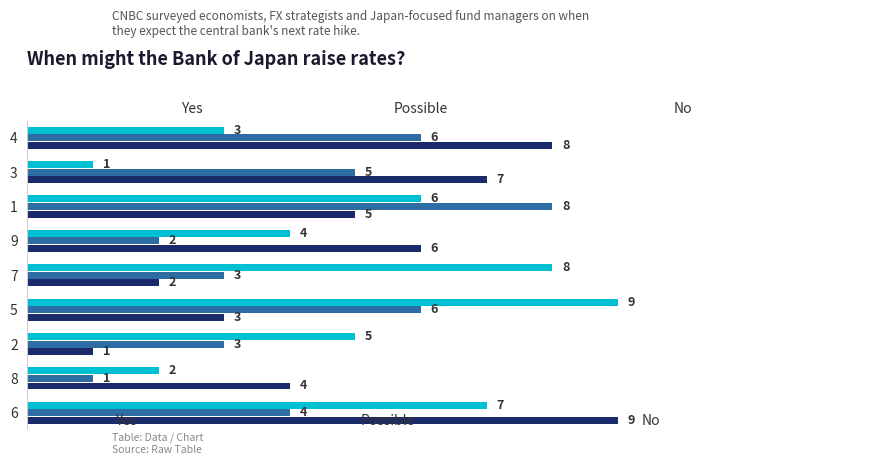

What is the maximum value shown in the chart?

9